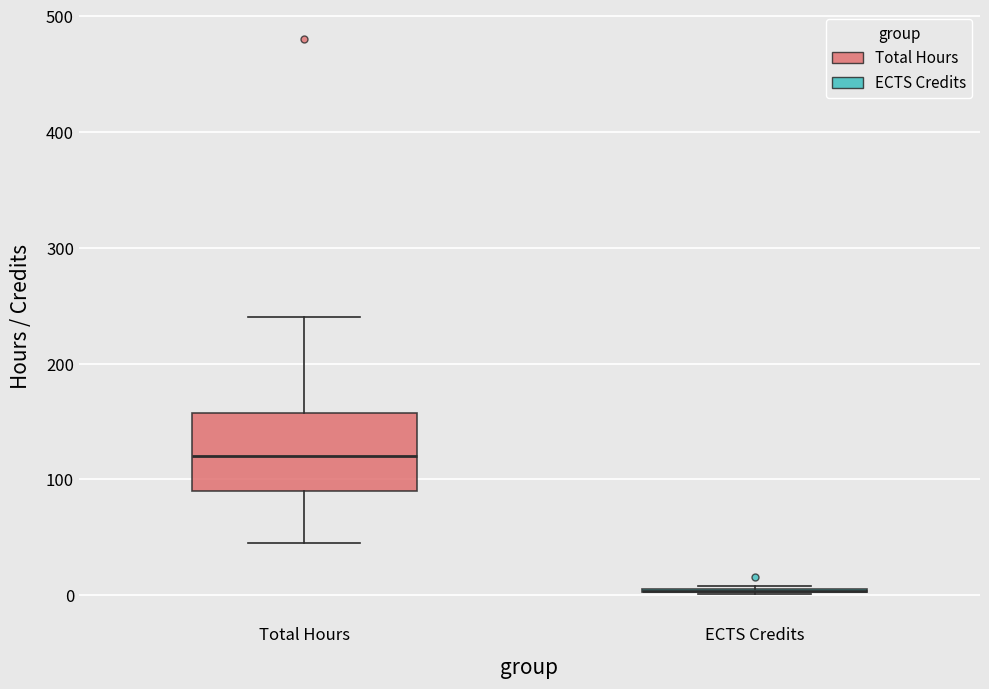

Comparing the boxes themselves (not the whiskers), which one is the tallest?

Total Hours